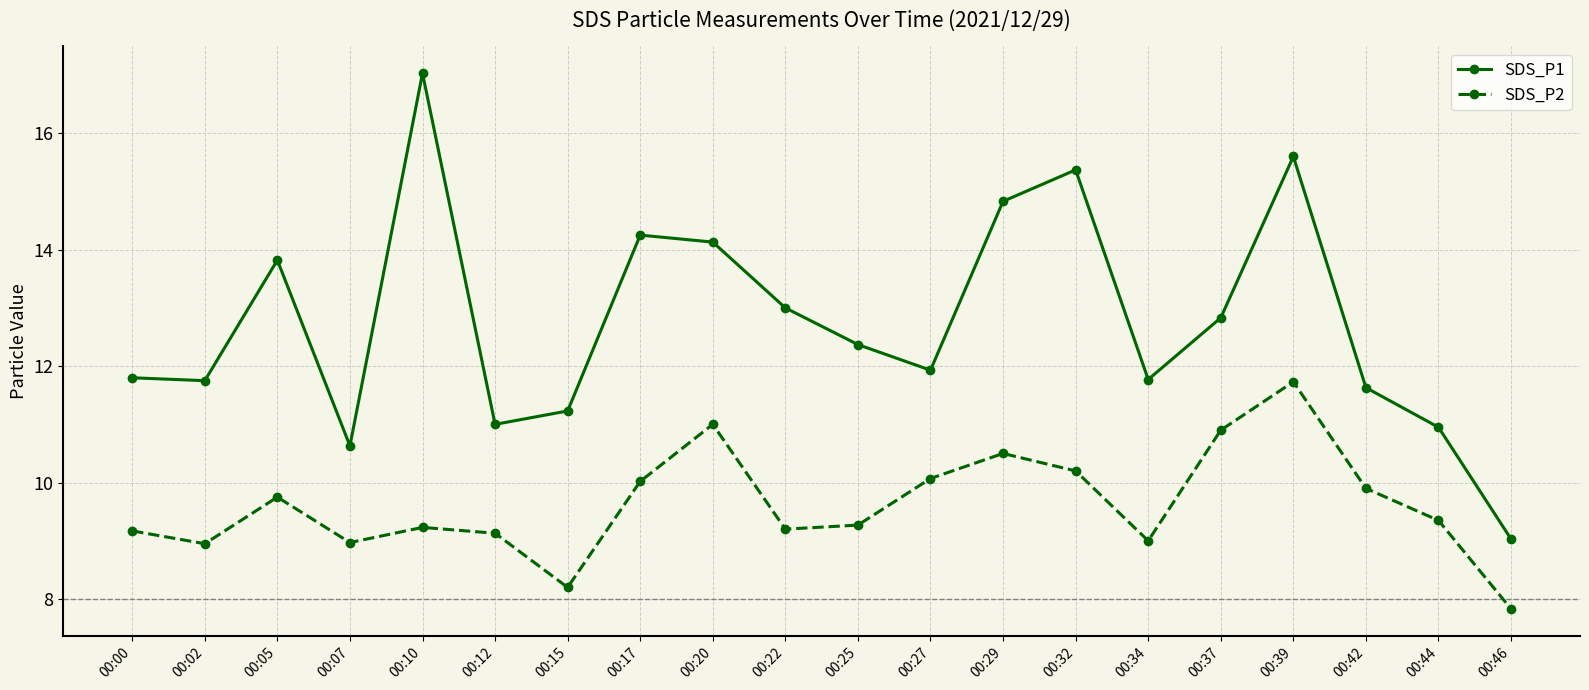

True or false: SDS_P2 and SDS_P1 cross at least once.

False